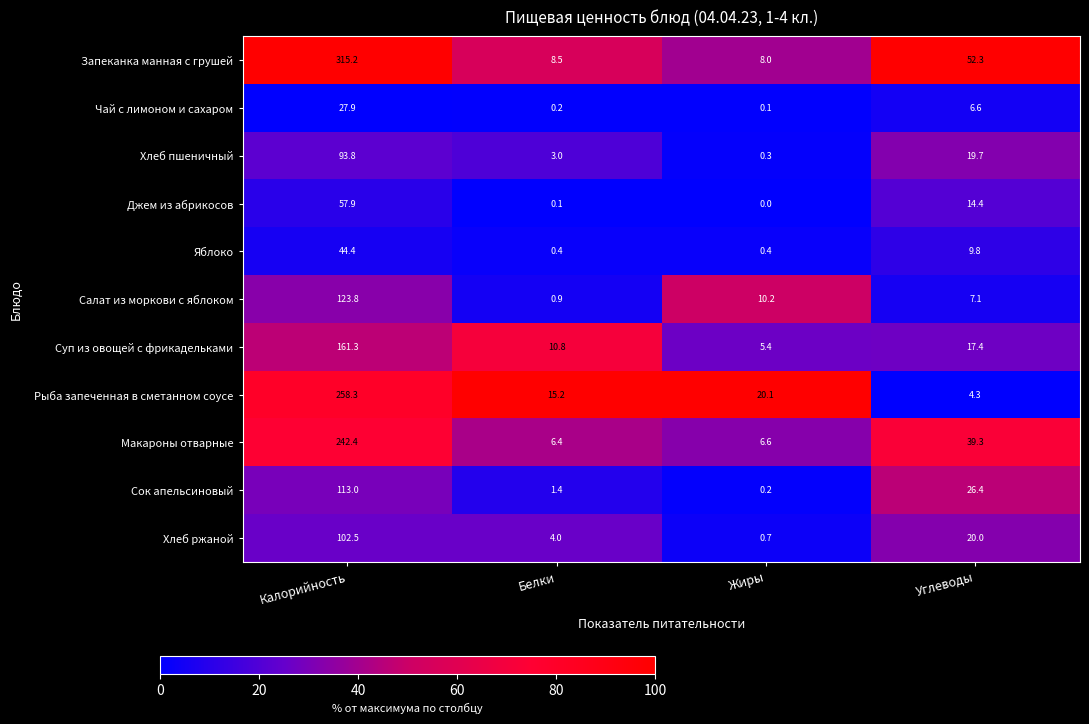

Rank the series by their maximum value, from highest to lowest.

Запеканка манная с грушей, Рыба запеченная в сметанном соусе, Макароны отварные, Суп из овощей с фрикадельками, Салат из моркови с яблоком, Сок апельсиновый, Хлеб ржаной, Хлеб пшеничный, Джем из абрикосов, Яблоко, Чай с лимоном и сахаром